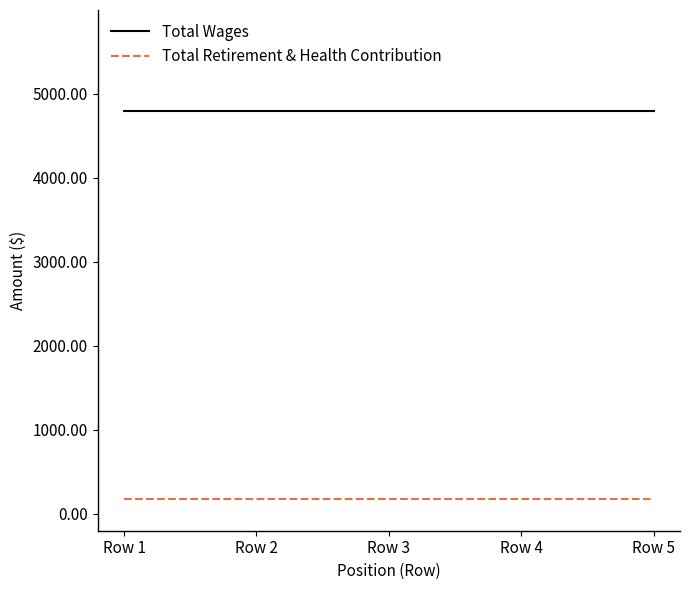

True or false: Total Wages has more than 2 interior local peaks.

False